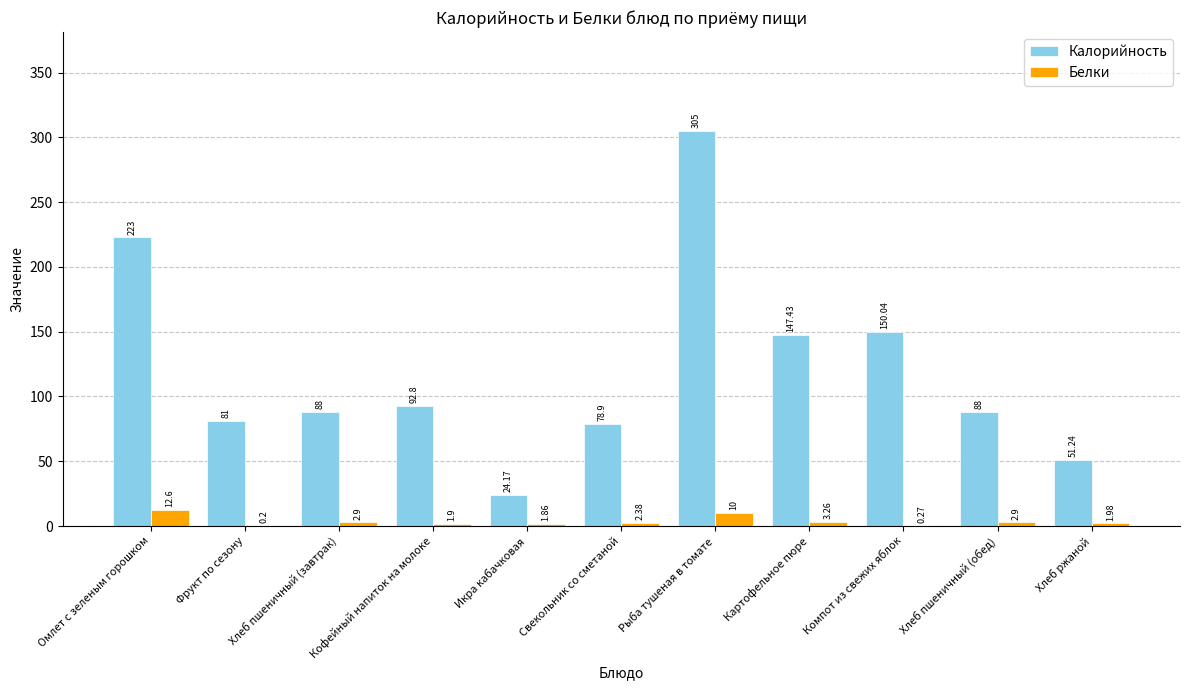

What is the maximum value shown in the chart?

305.0